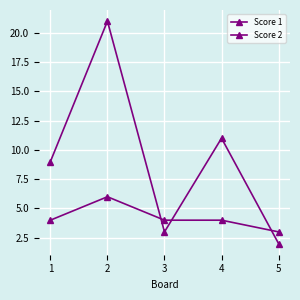

At which category does Score 1 reach its first local peak?

2